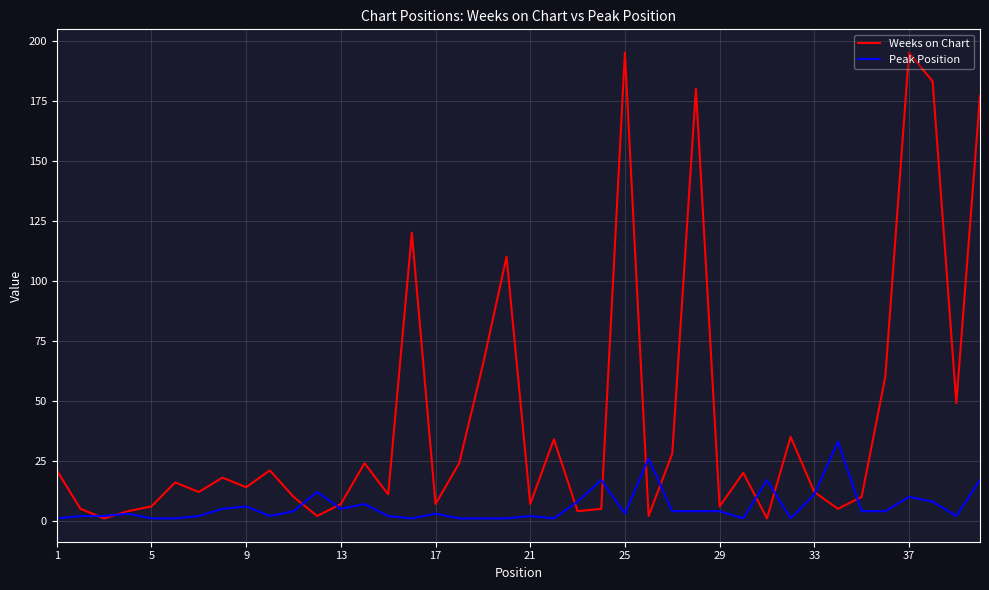

Which series has the widest spread of values?

Weeks on Chart